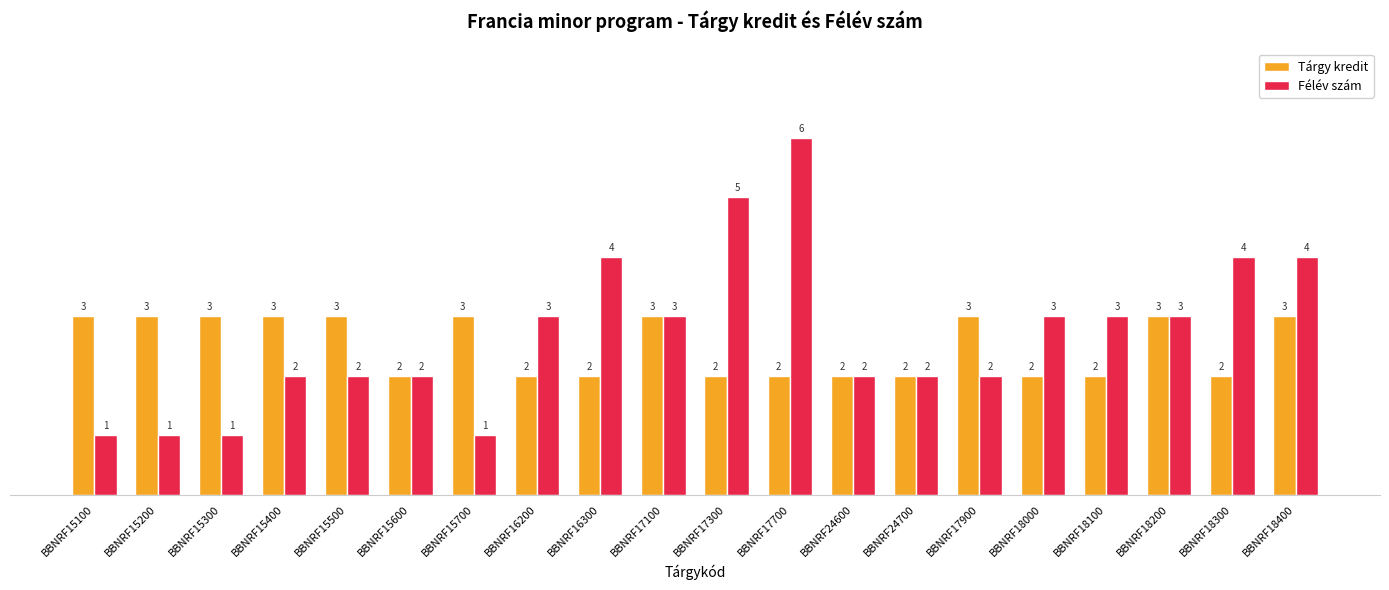

What is the average value of the Félév szám series?

3